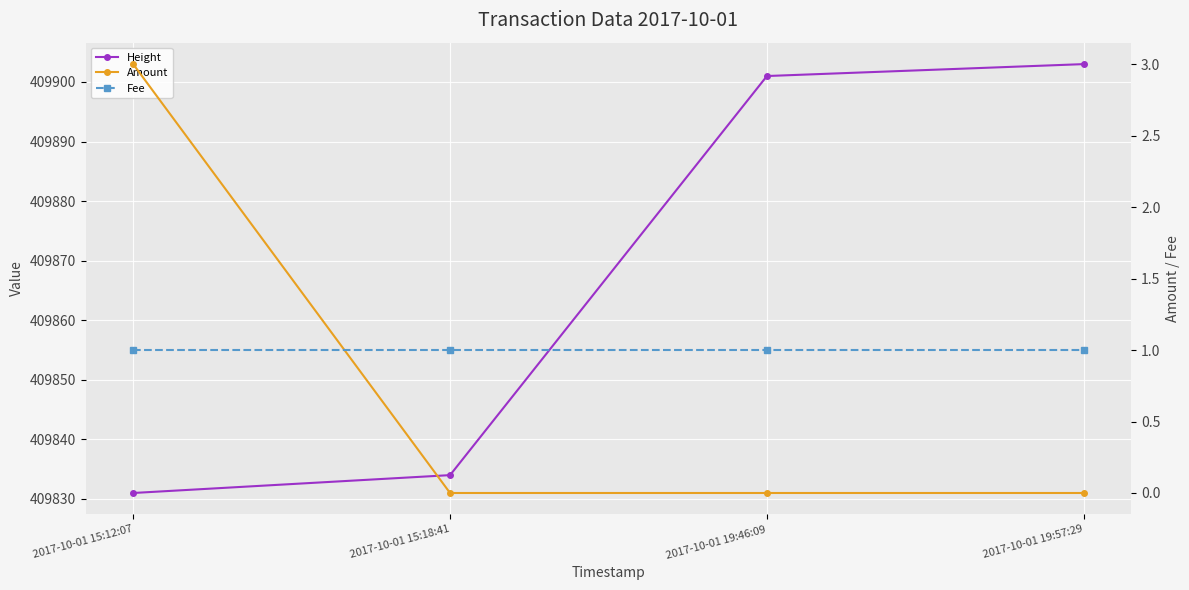

How many values in the Height series exceed 409901?

1